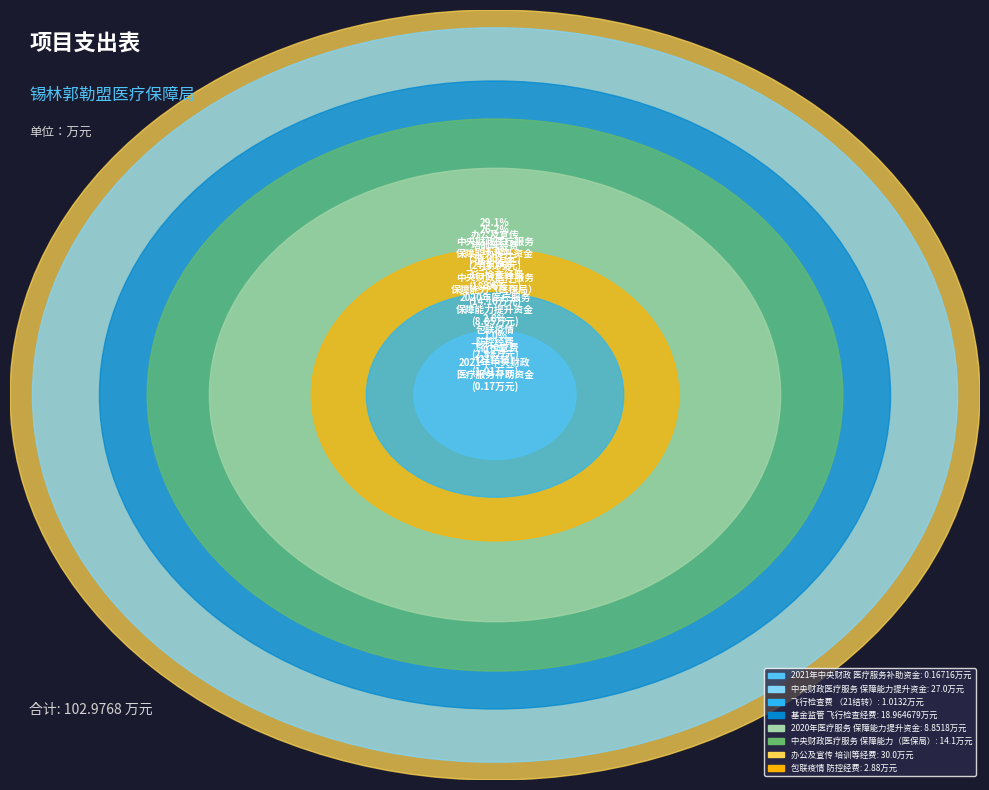

Does 中央财政医疗服务与保障能力提升补助资金 account for over 50% of the chart?

No